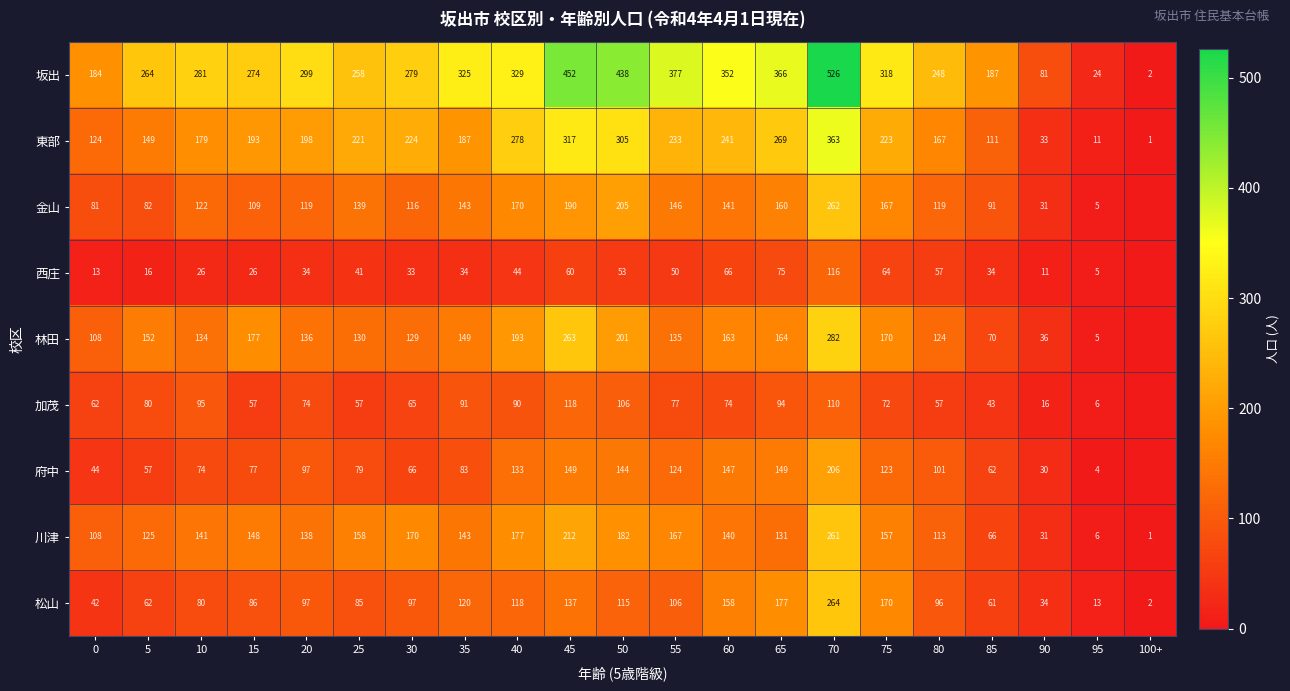

Between 15 and 90, which series saw the biggest shift?

坂出